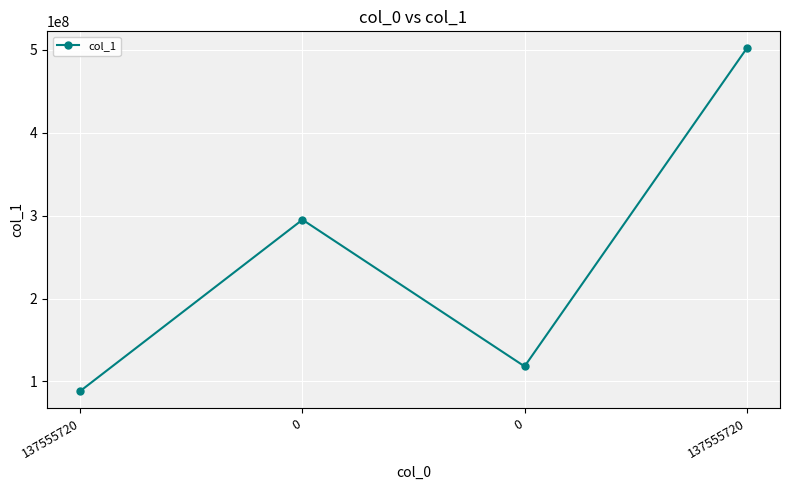

Rank the categories by value from lowest to highest.

137555720, 0, 0, 137555720